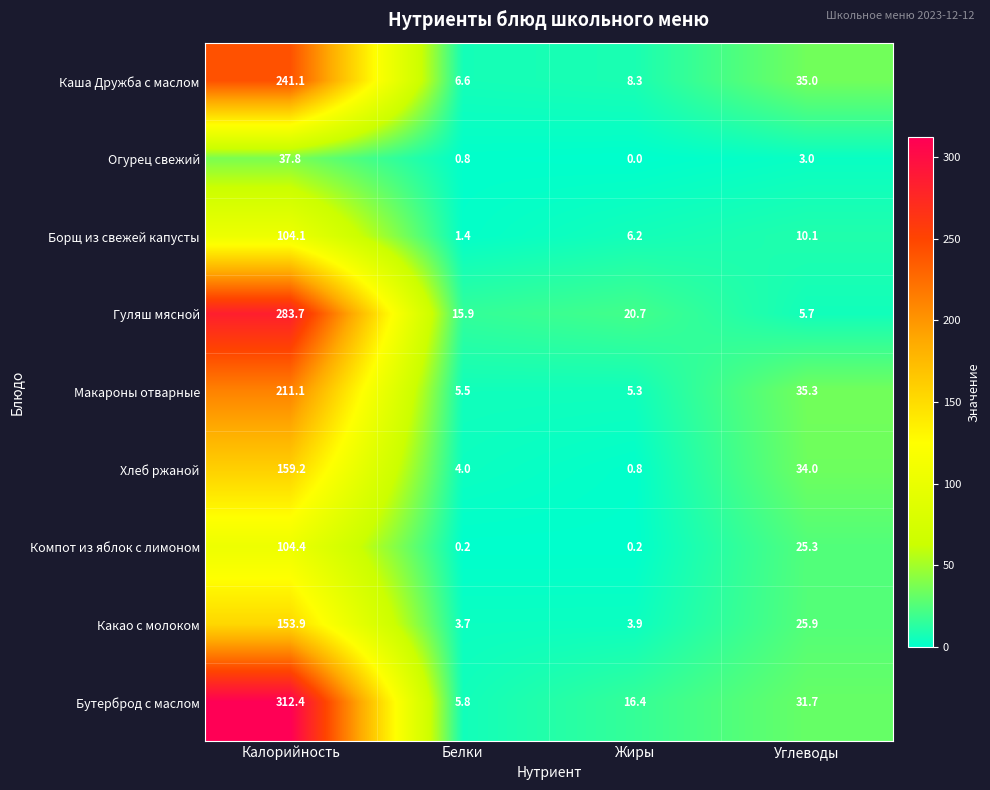

What is the lowest value of the Гуляш мясной series?

5.7